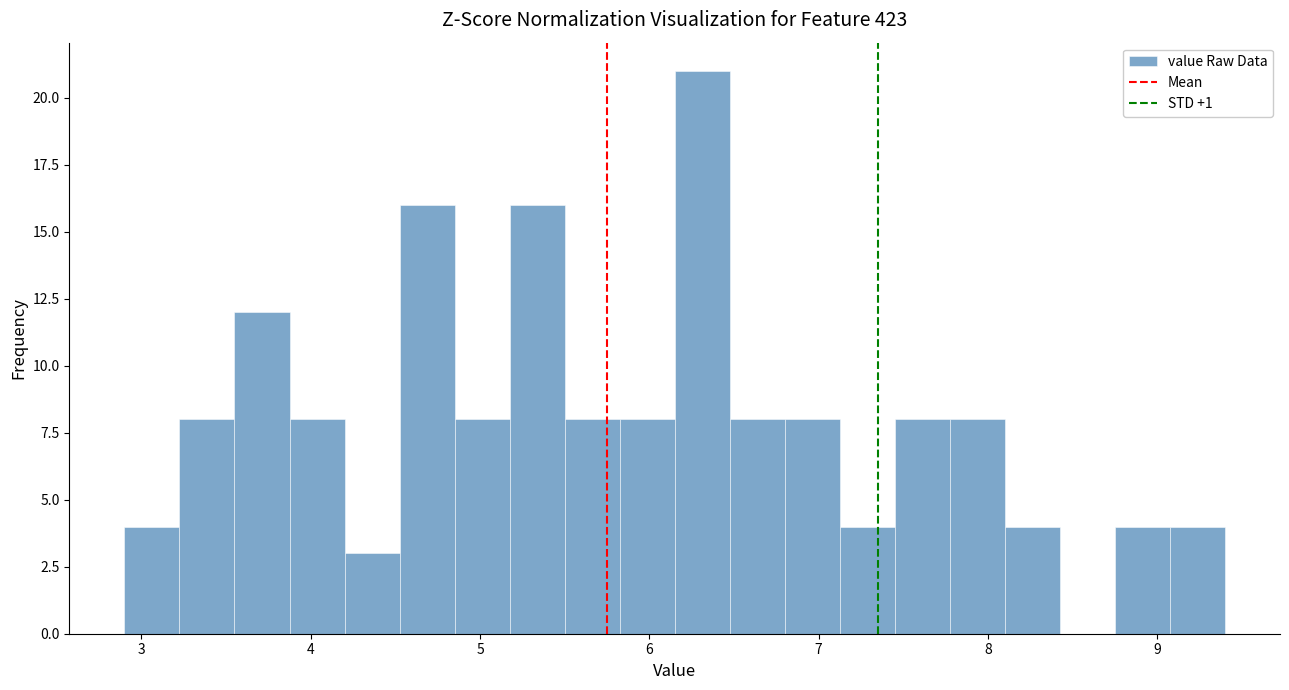

Read against the x-axis, roughly where is the centre of the tallest bar?

6.3